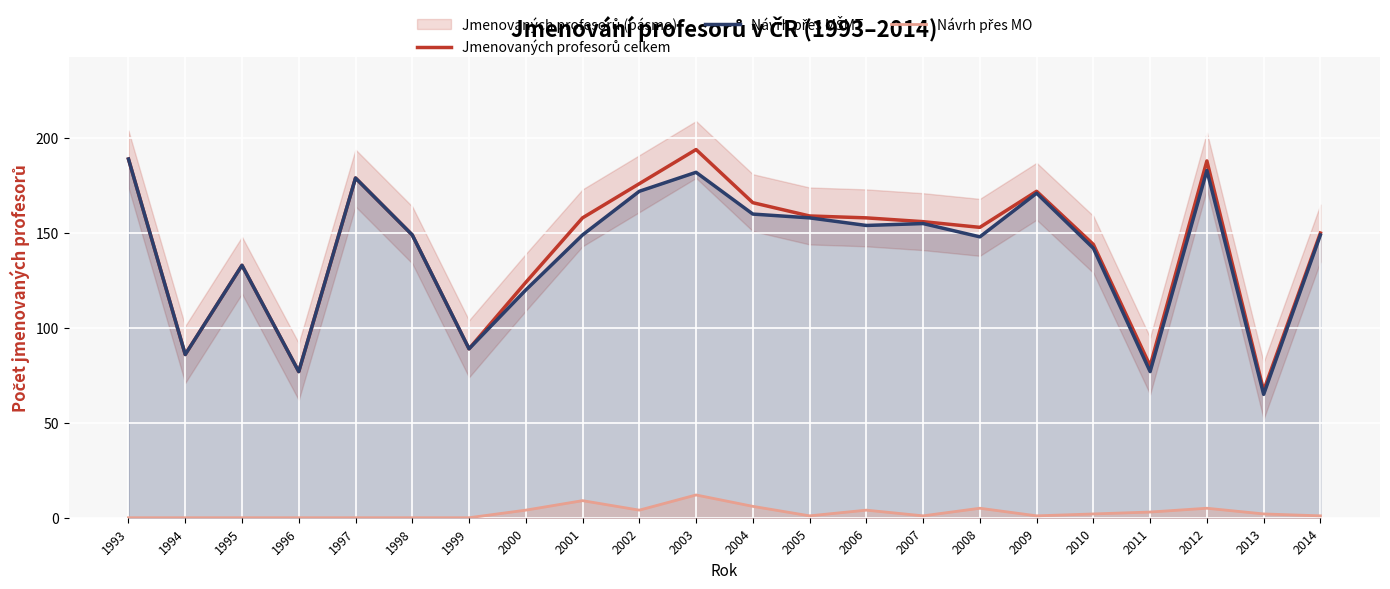

Rank the series by their maximum value, from lowest to highest.

Návrh přes MO, Návrh přes MŠMT, Jmenovaných profesorů celkem